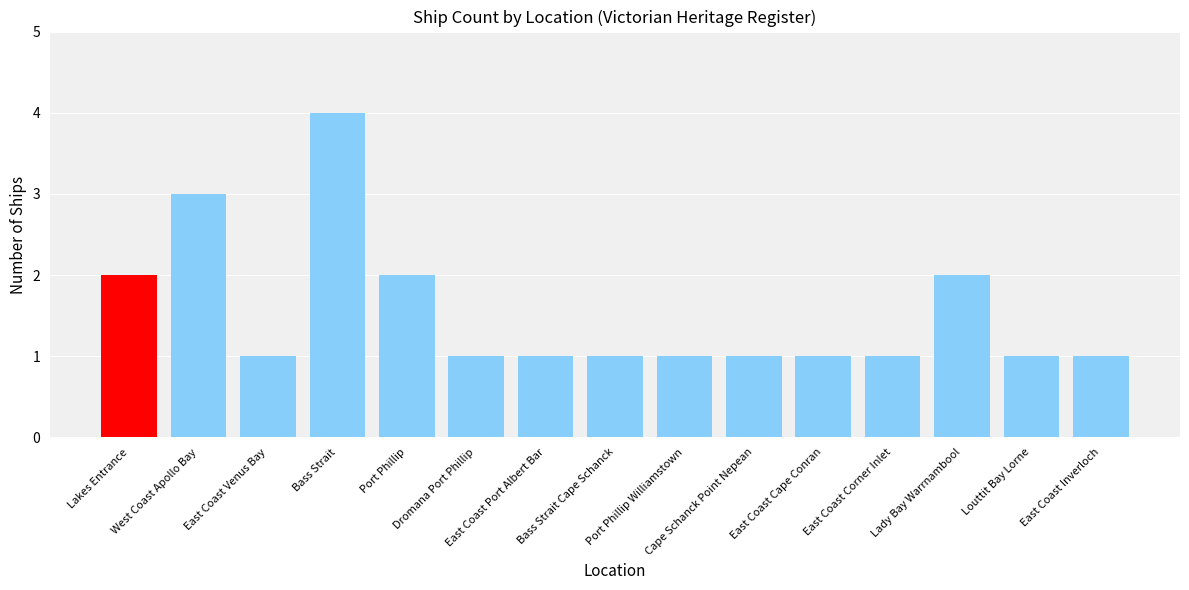

What is the value of the 7th bar from the left?

1